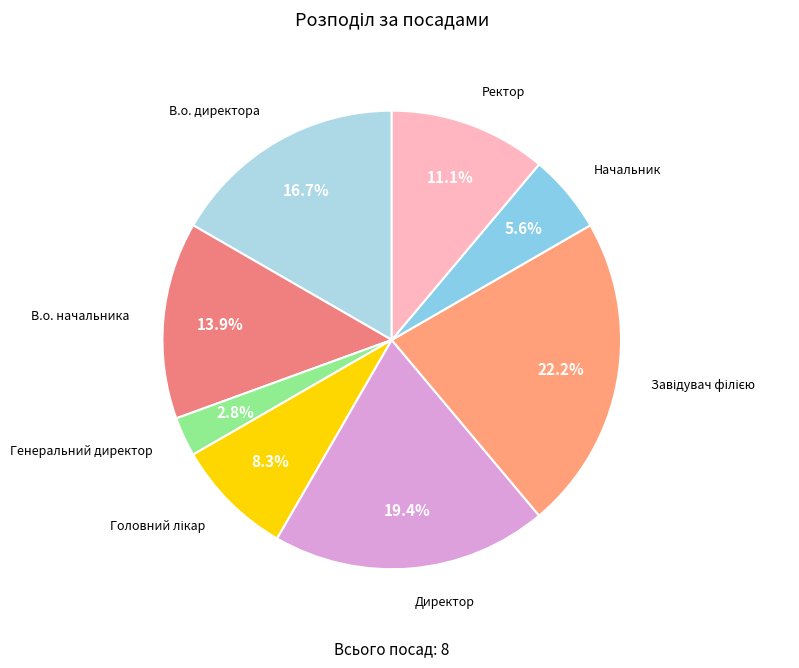

To the nearest percent, what portion does Ректор represent?

11%